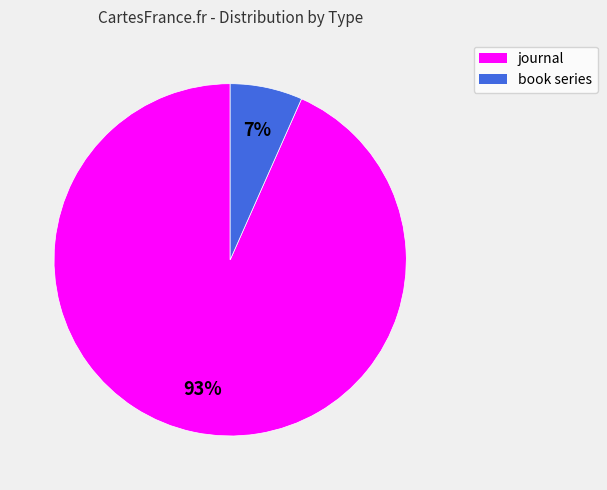

How many slices are in this pie chart?

2